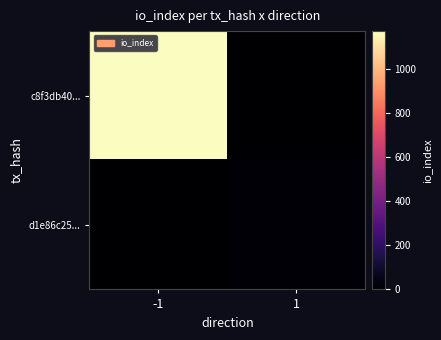

Which series changed the most between -1 and 1?

c8f3db40...